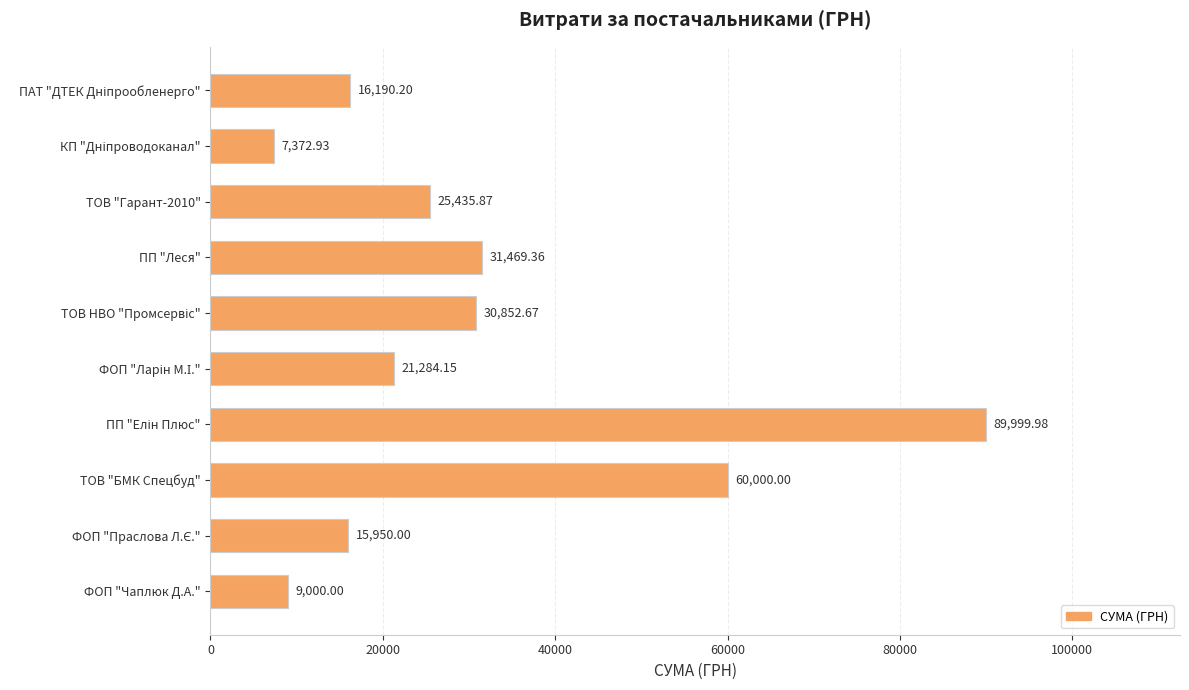

Where is the data nearest to the value 48686?

ТОВ "БМК Спецбуд"